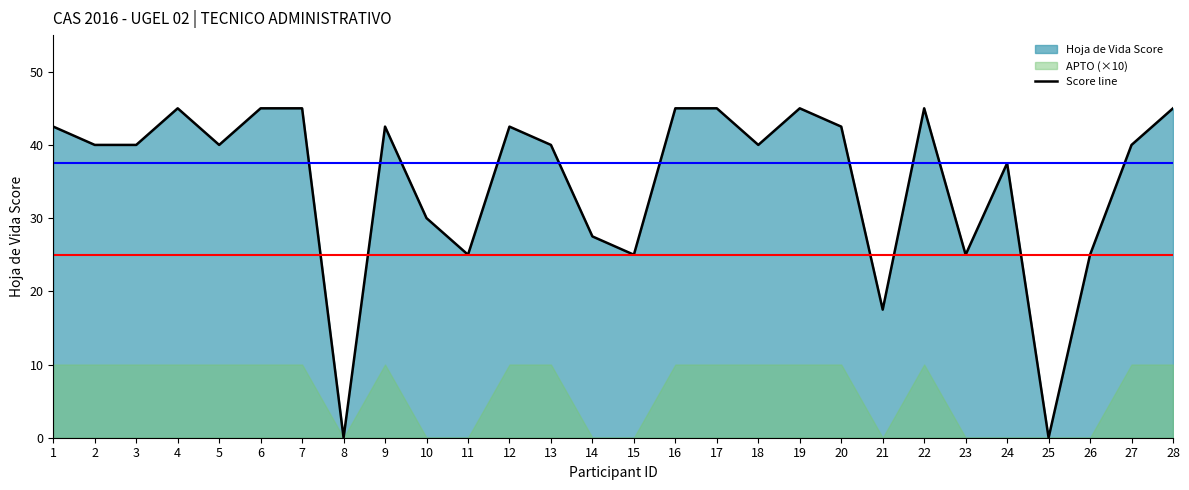

True or false: the data shows 66.1 at 9.

False